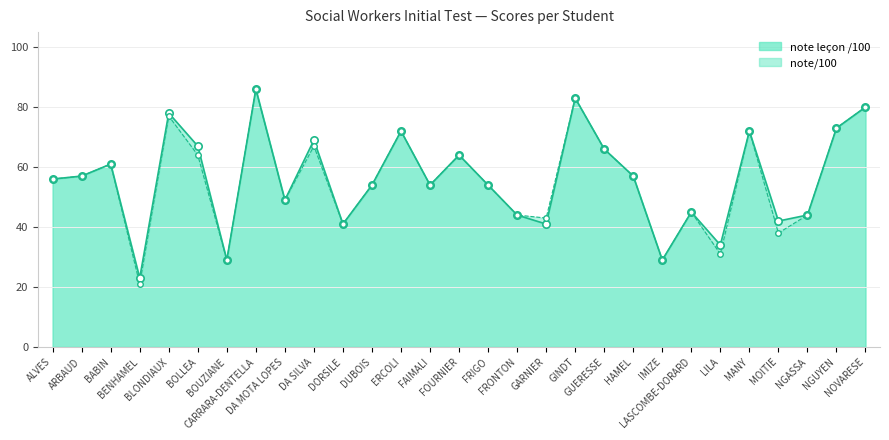

Which series contains the lowest Y value?

note/100